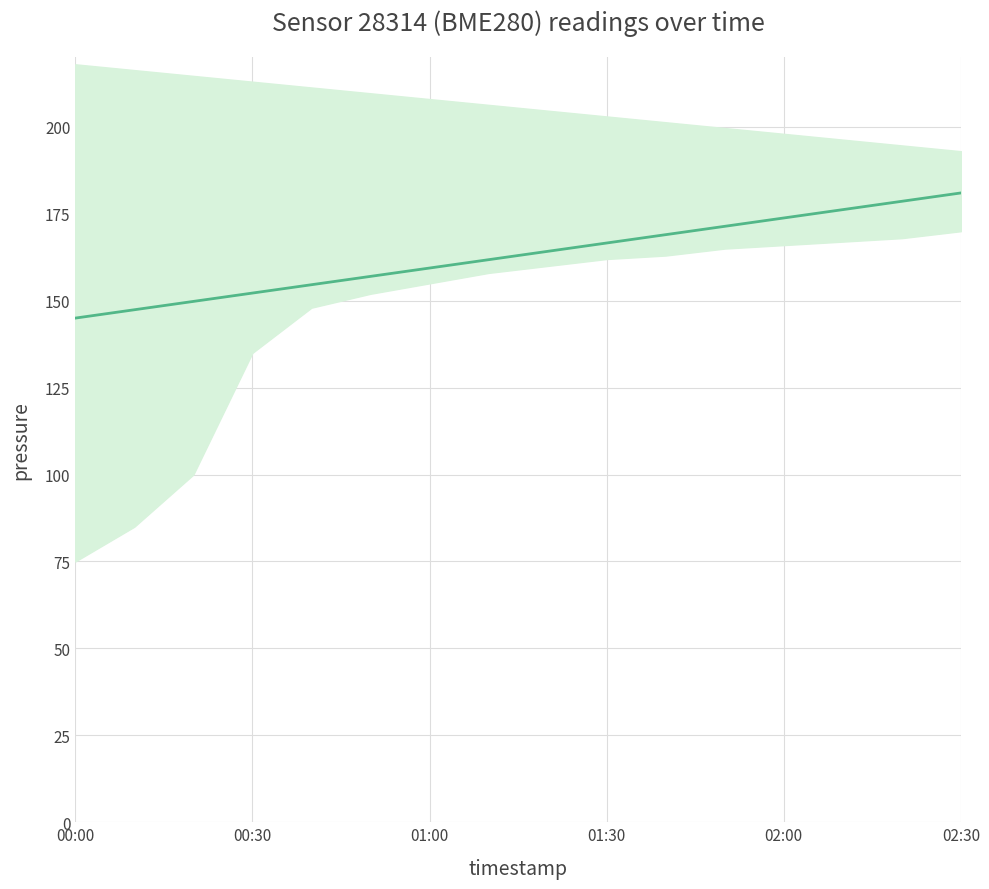

The chart shows a value of 87.9 at 01:00. True or false?

False